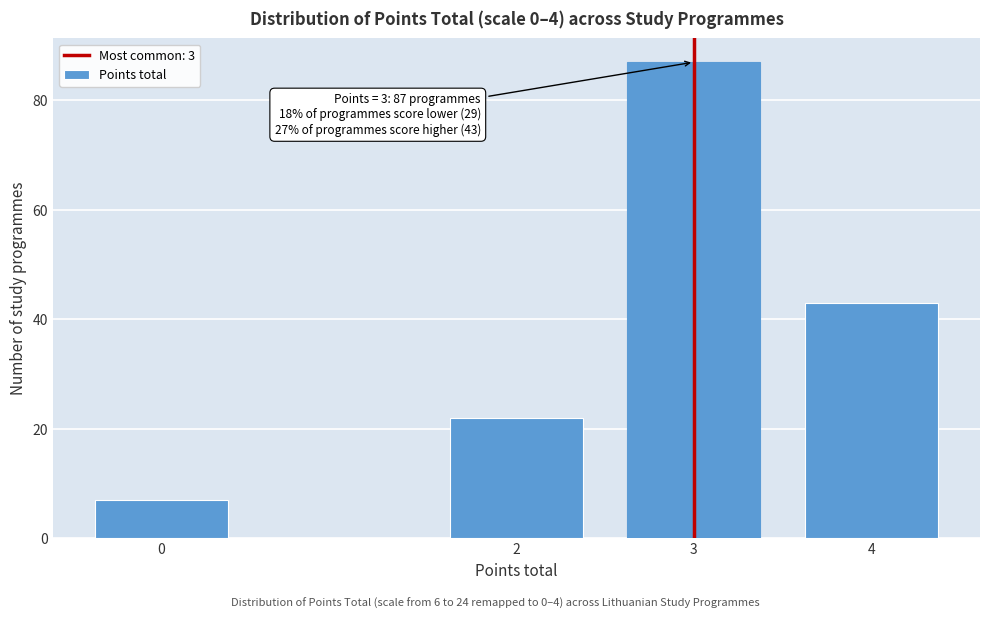

Reading left to right, what are all the values shown in this chart?

7	22	87	43